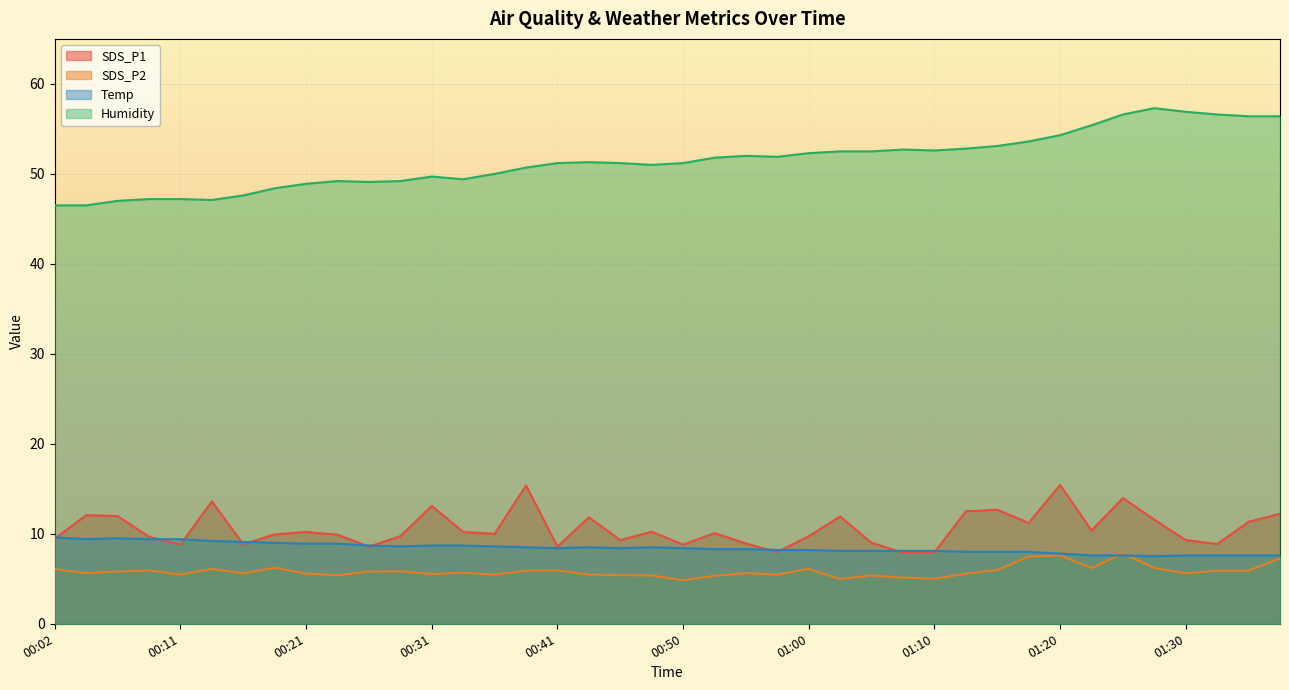

What is the approximate value of SDS_P2 at 01:20?

7.6